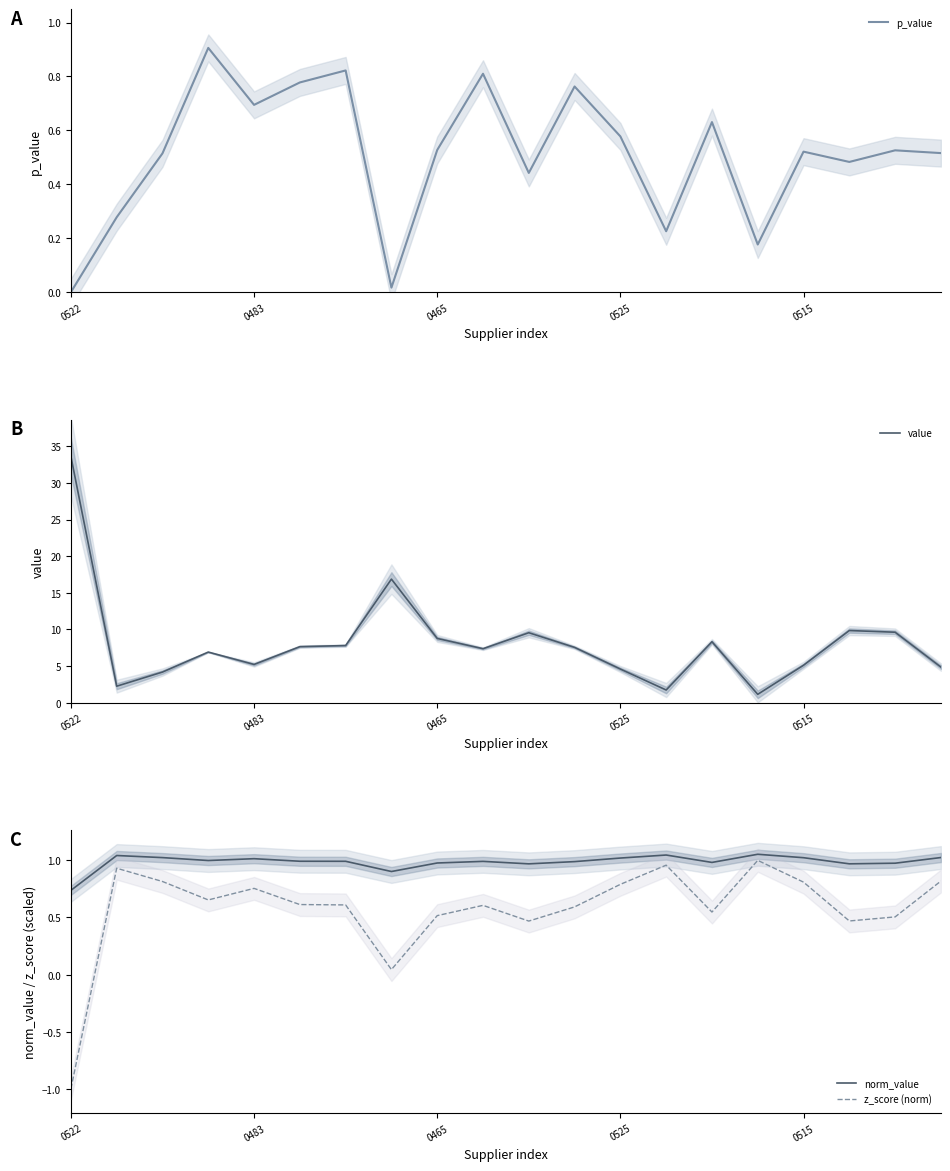

Which series has the widest spread of values?

value